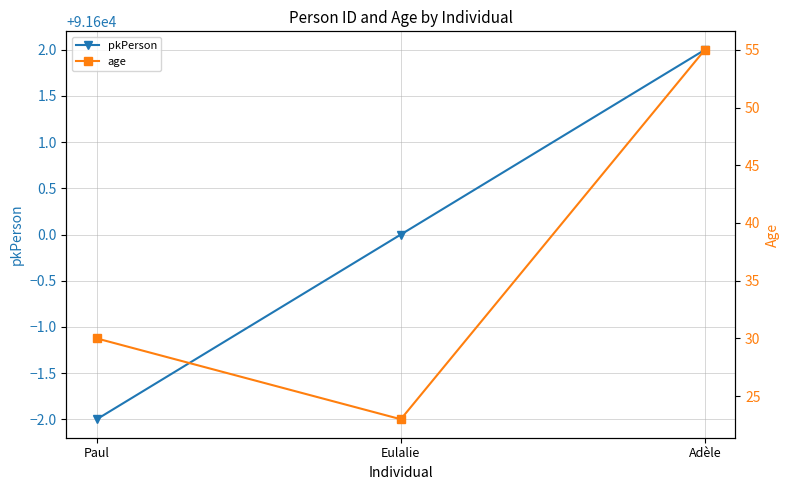

At Adèle, list the series in order from smallest to largest.

age, pkPerson